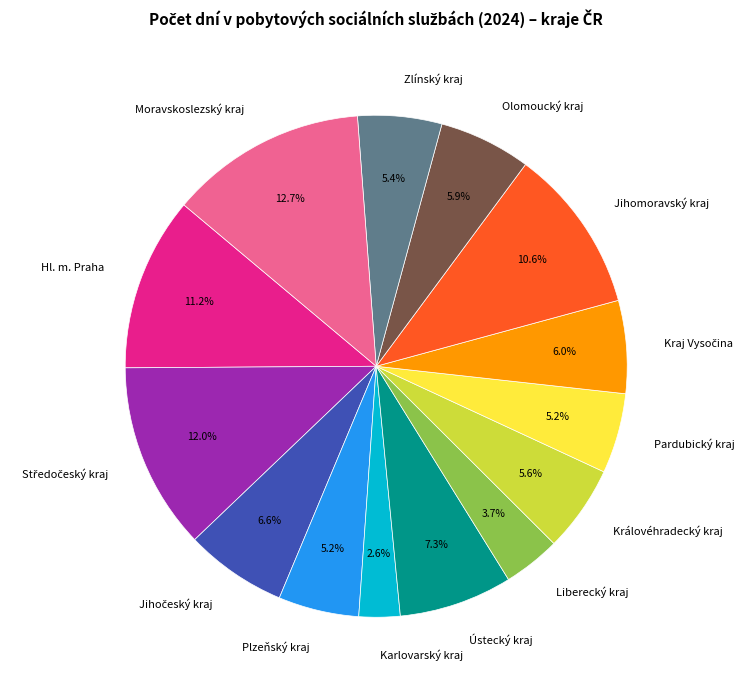

Which category has the biggest portion of the pie?

Moravskoslezský kraj